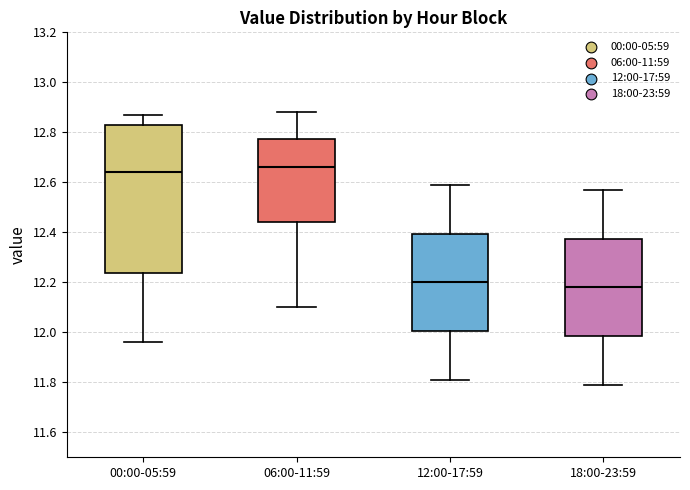

Where is the upper edge of the box for 18:00-23:59 on the y-axis? The values are not printed on the chart, so give them approximately, as read against the axis.

12.38